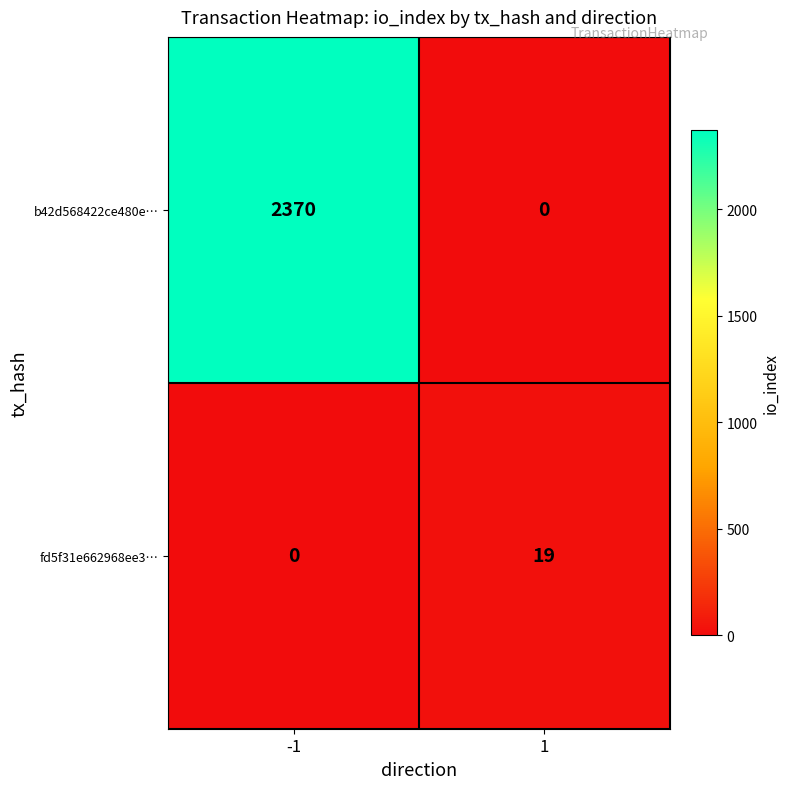

What is the sum of all b42d568422ce480e… values?

2370